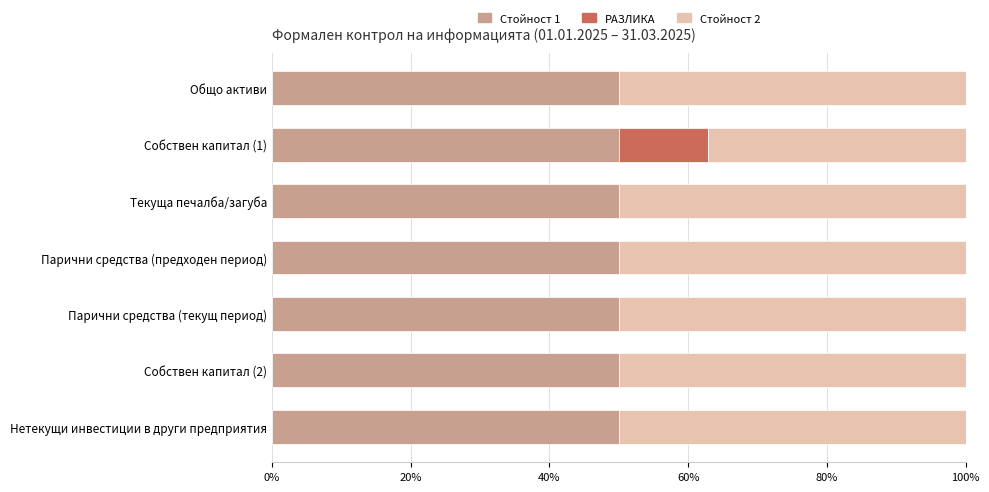

What is the highest value of the Стойност 1 series?

50.0